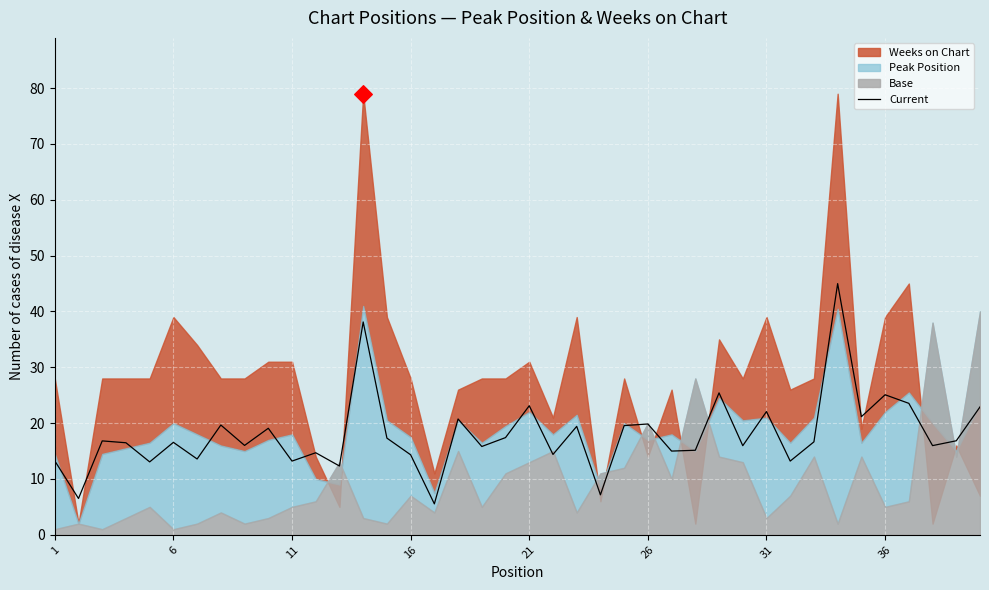

What is the lowest value of the Current series?

5.5